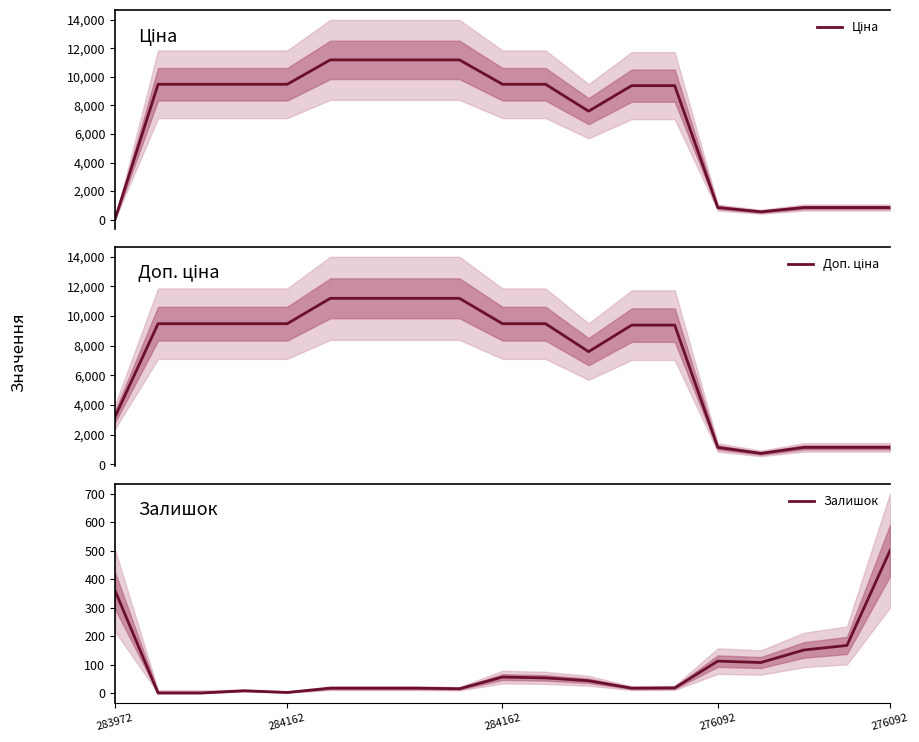

Which has a higher value, 8 or 276092?

8